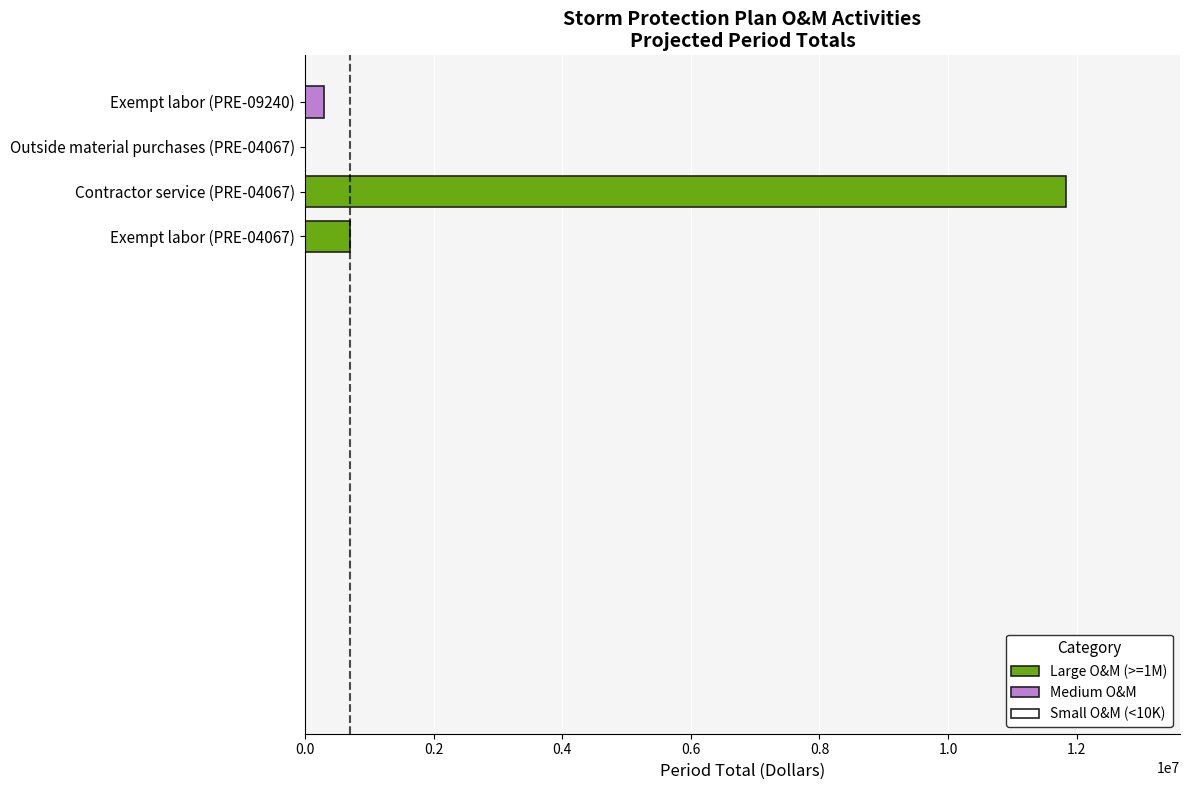

What is the average value of the Outside material purchases series?

120